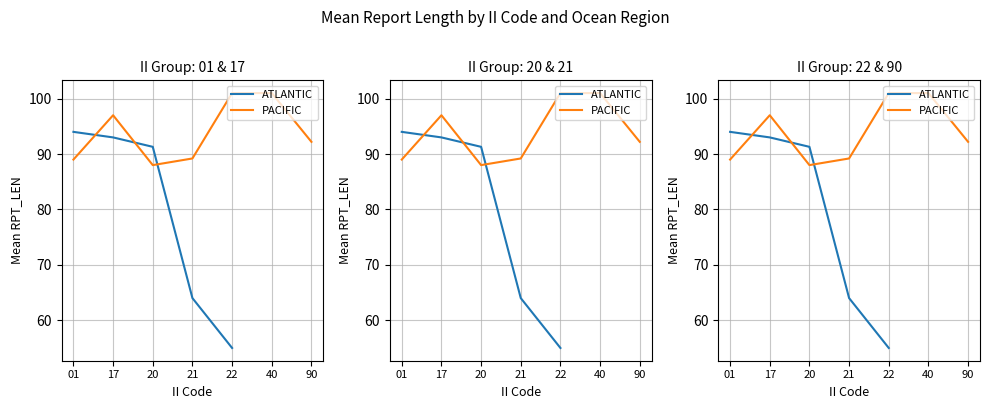

Which category has the lowest value in the ATLANTIC series?

22